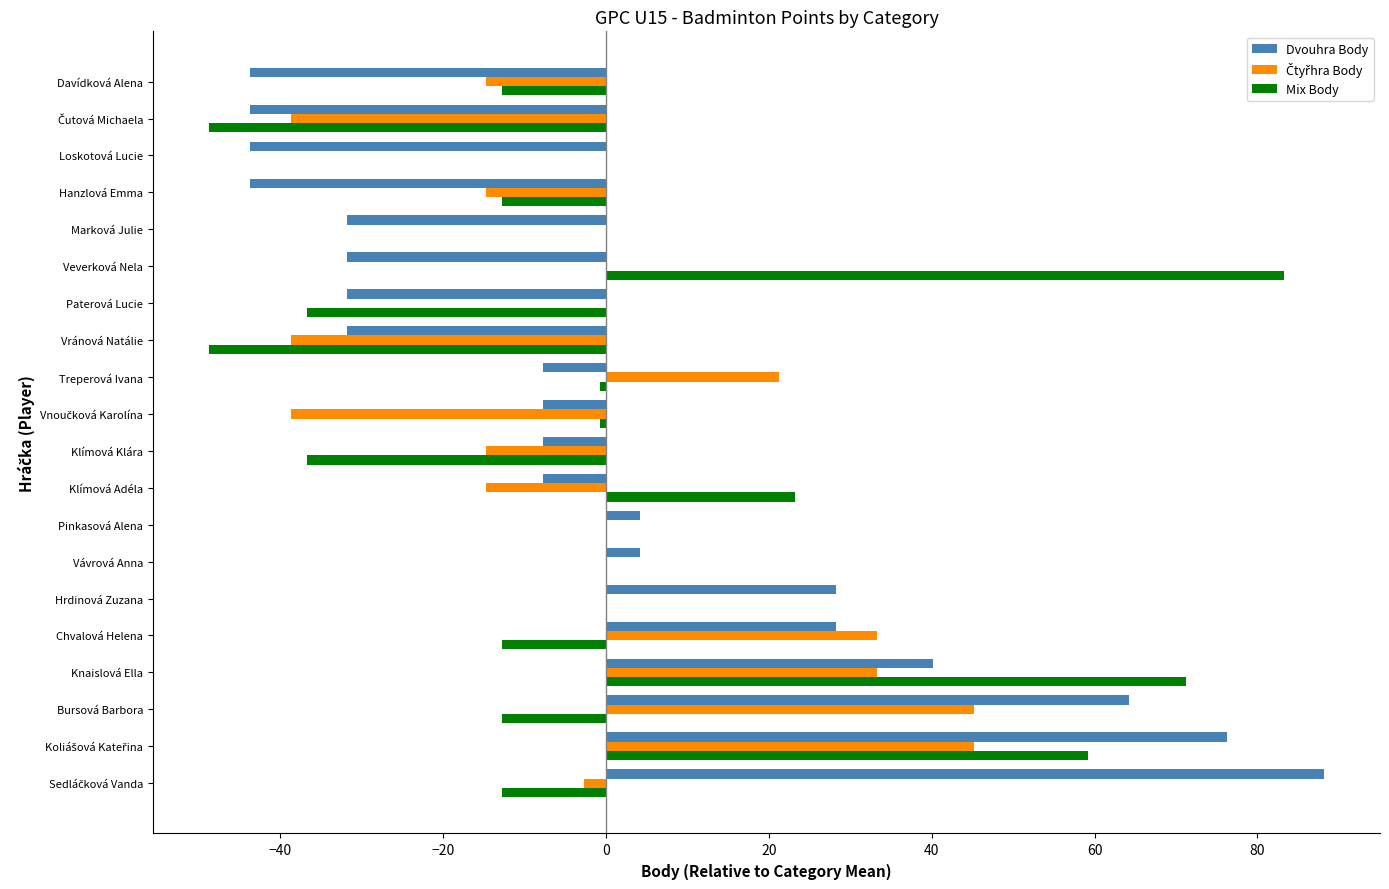

What is the highest value of the Mix Body series?

83.2